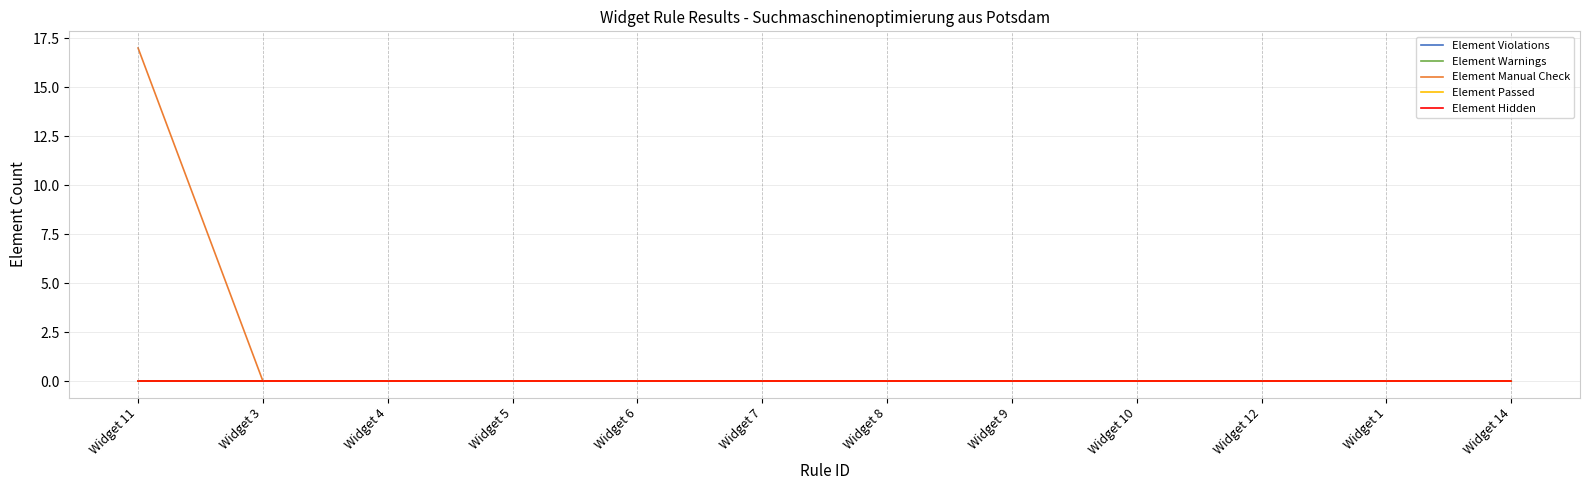

At how many categories does at least one series exceed 13?

1